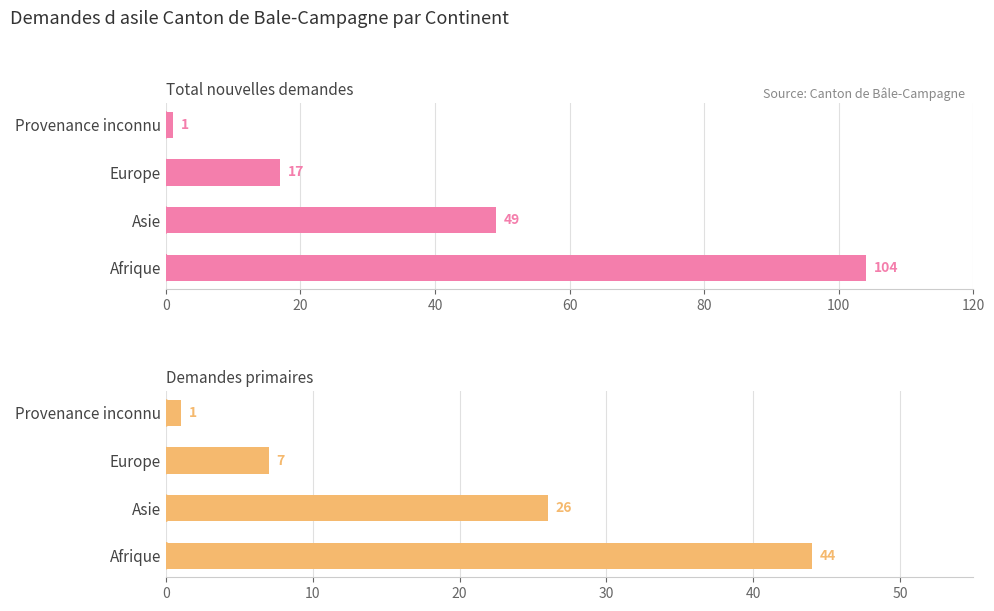

The value of Total nouvelles demandes at 20 is 49. True or false?

True